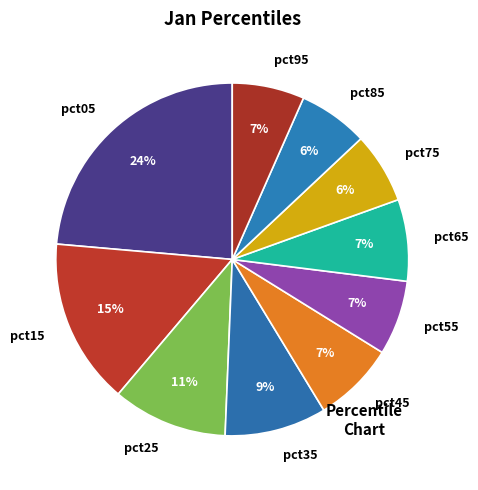

What is the largest slice in the pie chart?

pct05